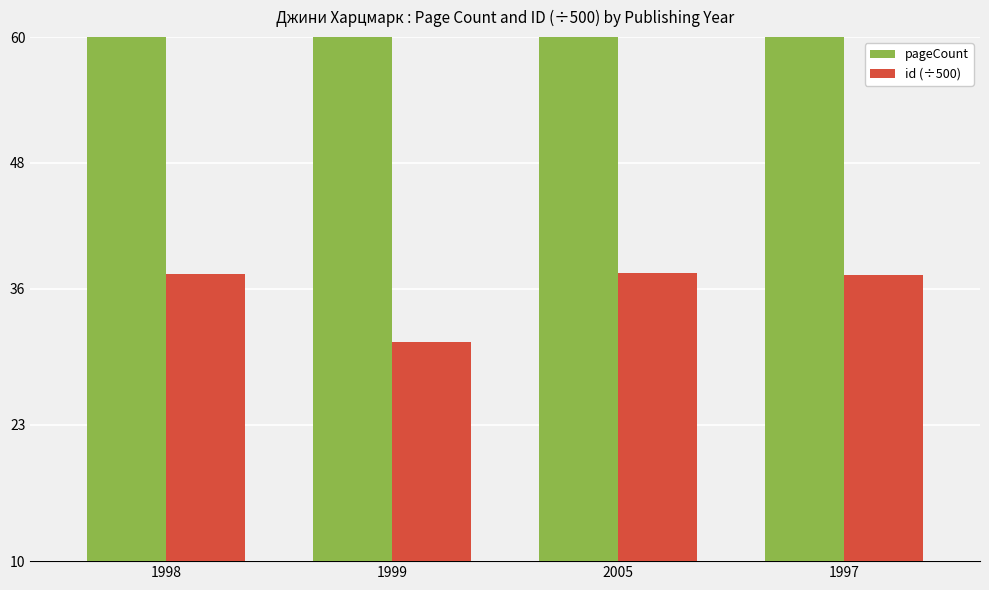

At which category is the sum across all series the highest?

1997